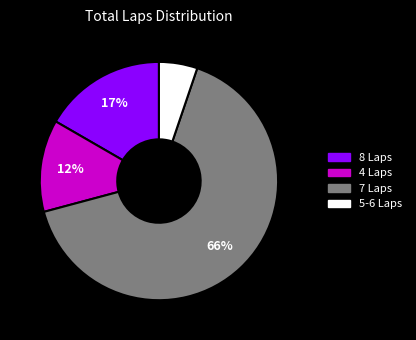

Is there any slice that represents more than half of the pie?

Yes